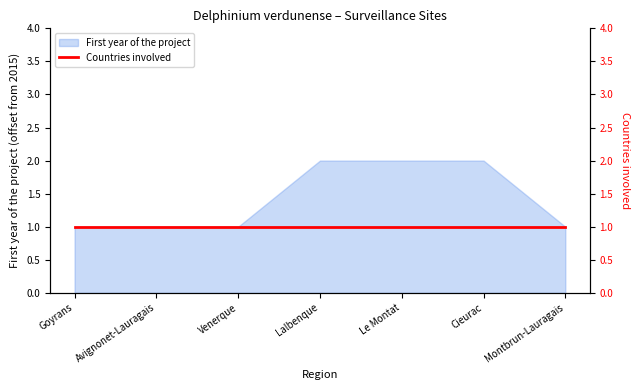

What is the label of the 5th point from the right?

Venerque